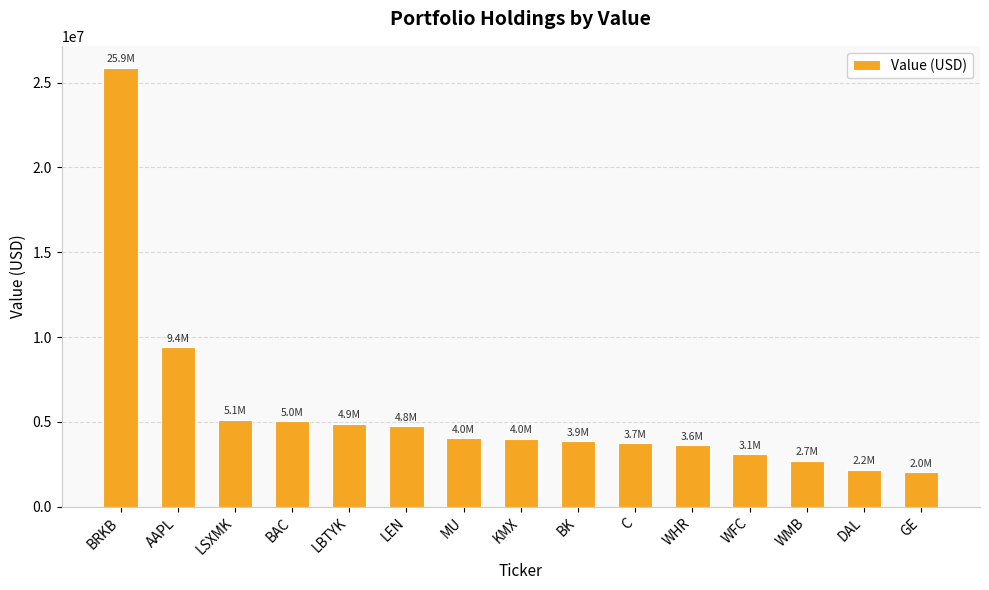

Are the bars horizontal?

No